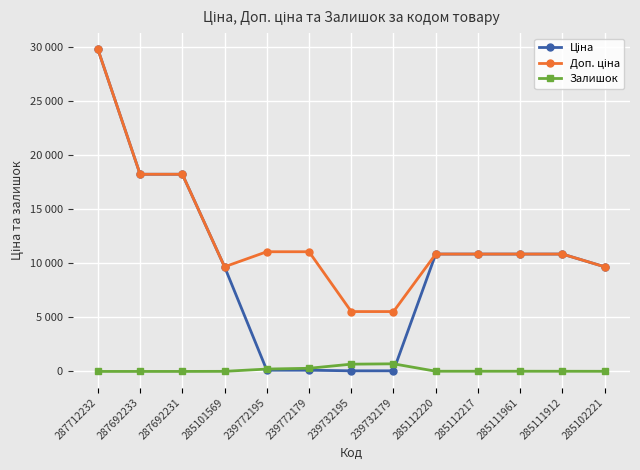

Which series has the largest total across all categories?

Доп. ціна